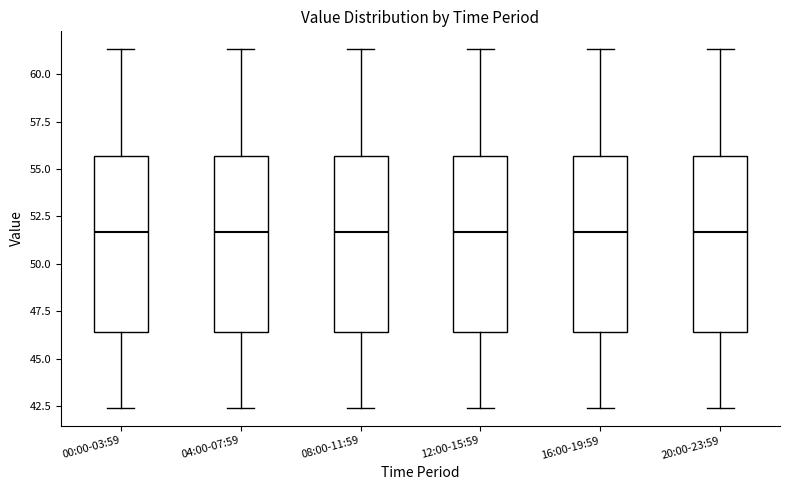

Reading left to right, read every box against the y-axis: the position of its median line, the range the box covers, and the ends of its whiskers. The values are not printed on the chart, so give them approximately, as read against the axis.

00:00-03:59: median 51.5, box 46.5 to 55.5, whiskers 42.5 to 61.5
04:00-07:59: median 51.5, box 46.5 to 55.5, whiskers 42.5 to 61.5
08:00-11:59: median 51.5, box 46.5 to 55.5, whiskers 42.5 to 61.5
12:00-15:59: median 51.5, box 46.5 to 55.5, whiskers 42.5 to 61.5
16:00-19:59: median 51.5, box 46.5 to 55.5, whiskers 42.5 to 61.5
20:00-23:59: median 51.5, box 46.5 to 55.5, whiskers 42.5 to 61.5